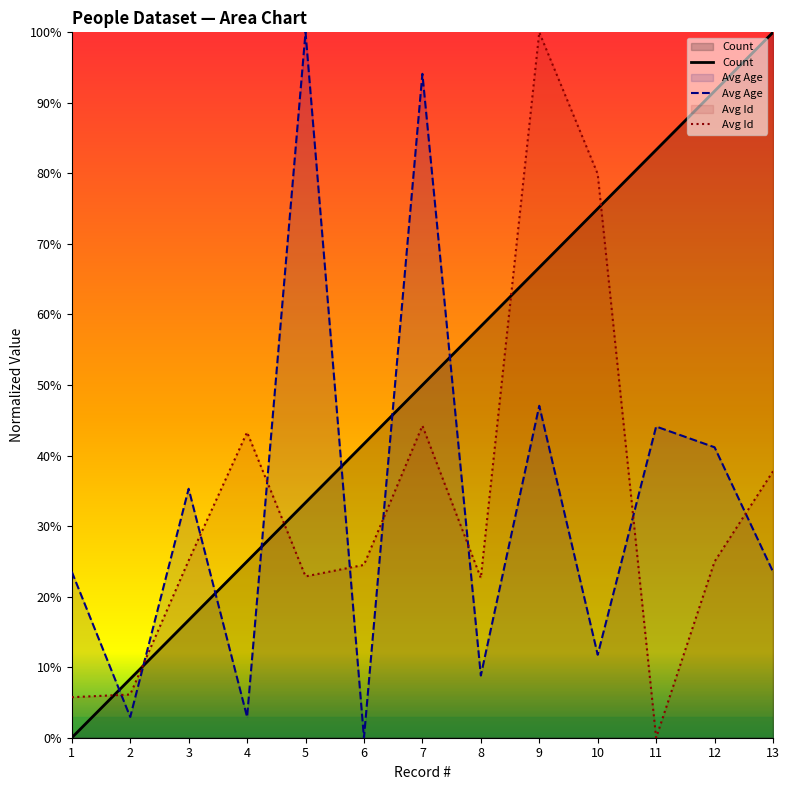

What is the sum of the Avg Age values at 9 and 5?

147.1